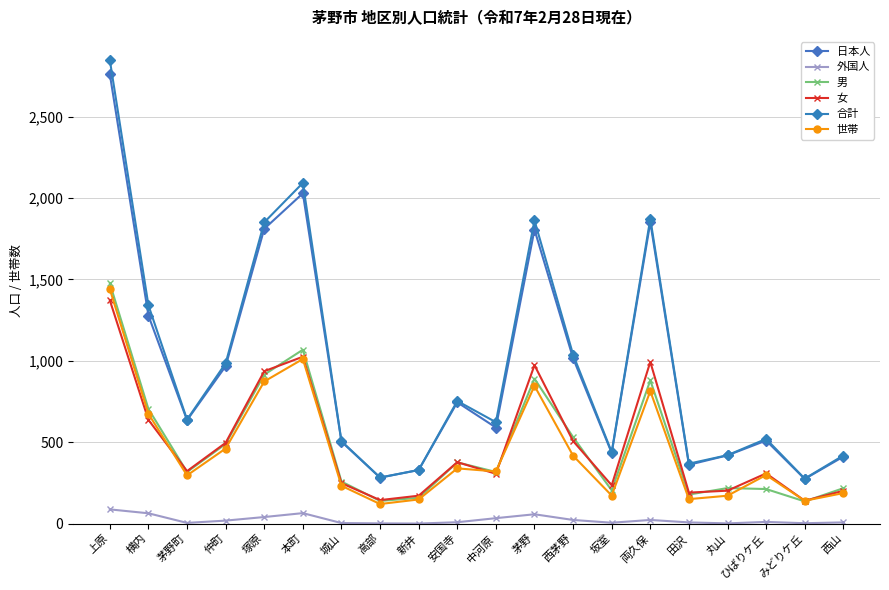

Between which two adjacent categories do 女 and 男 first intersect?

横内 and 茅野町